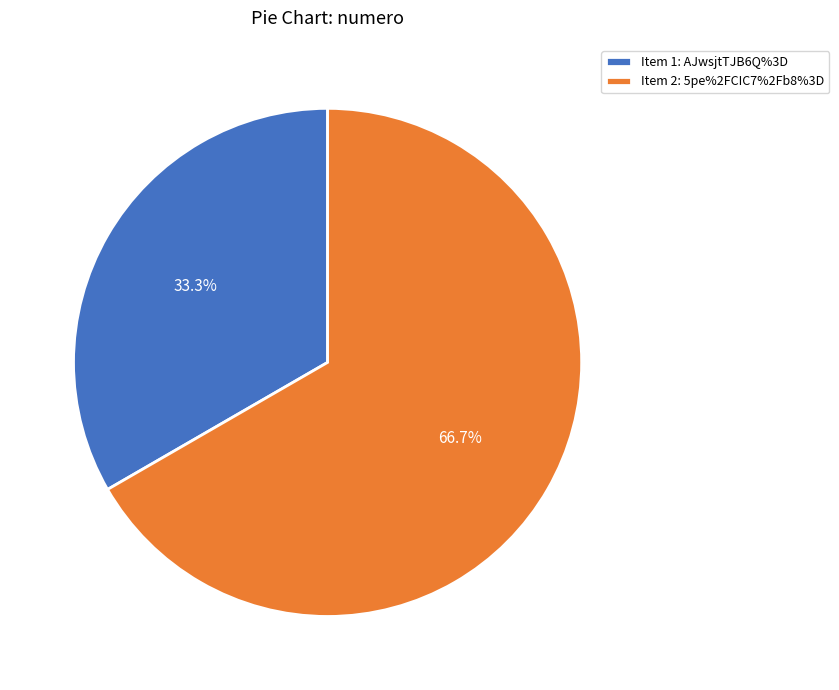

What is the smallest slice in the pie chart?

Item 1: AJwsjtTJB6Q%3D